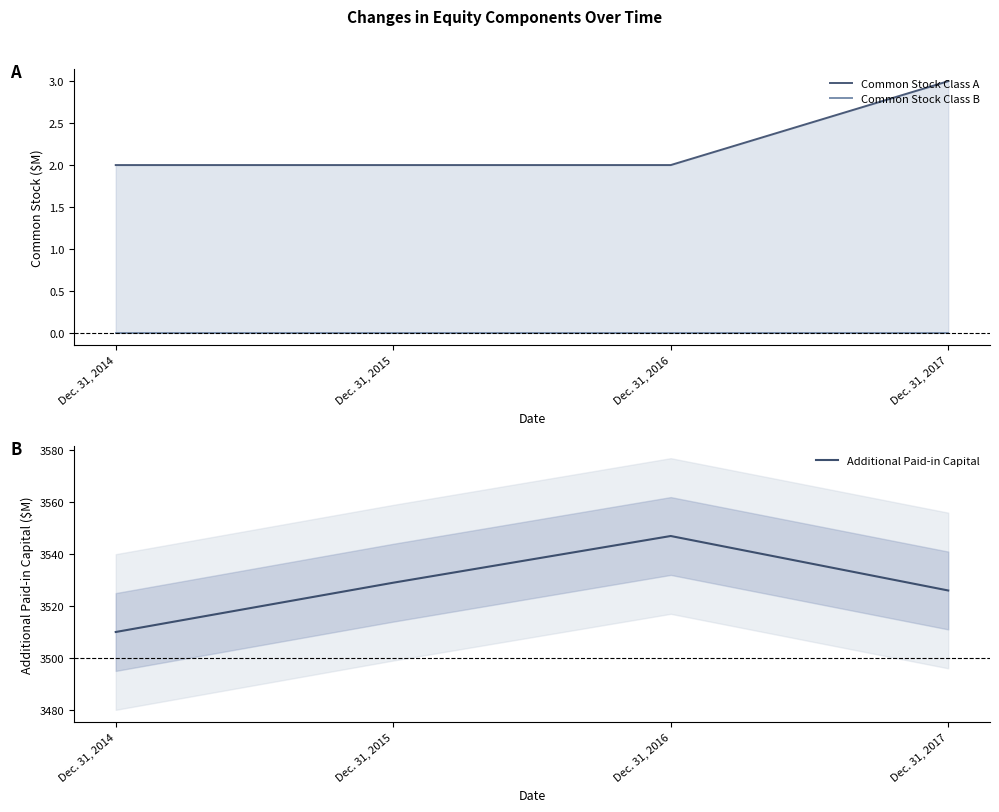

What is the spread (max minus min) of values at Dec. 31, 2017?

3526